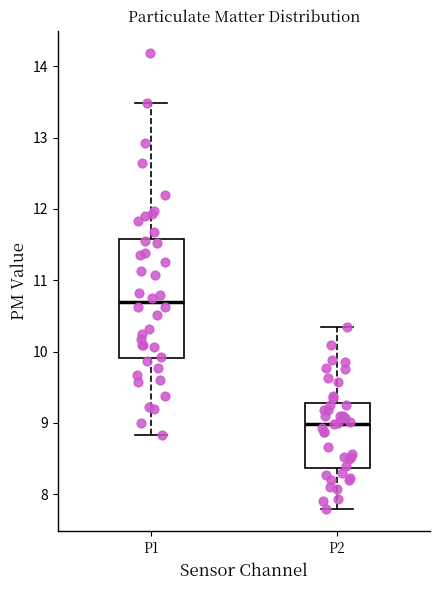

Which box's median line is the highest?

P1